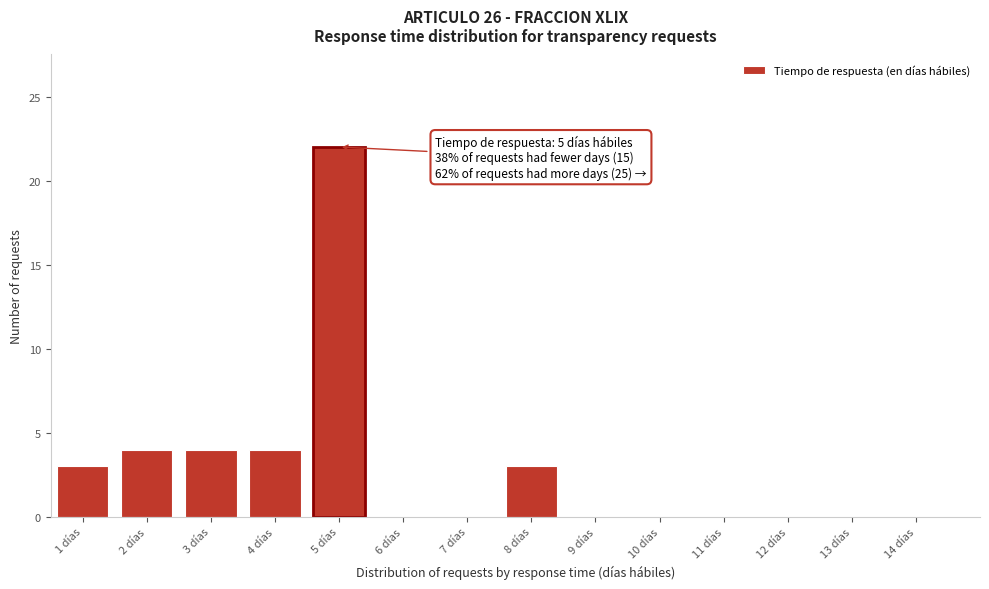

Reading left to right, extract all data points from this chart.

1 días=3	2 días=4	3 días=4	4 días=4	5 días=22	6 días=0	7 días=0	8 días=3	9 días=0	10 días=0	11 días=0	12 días=0	13 días=0	14 días=0